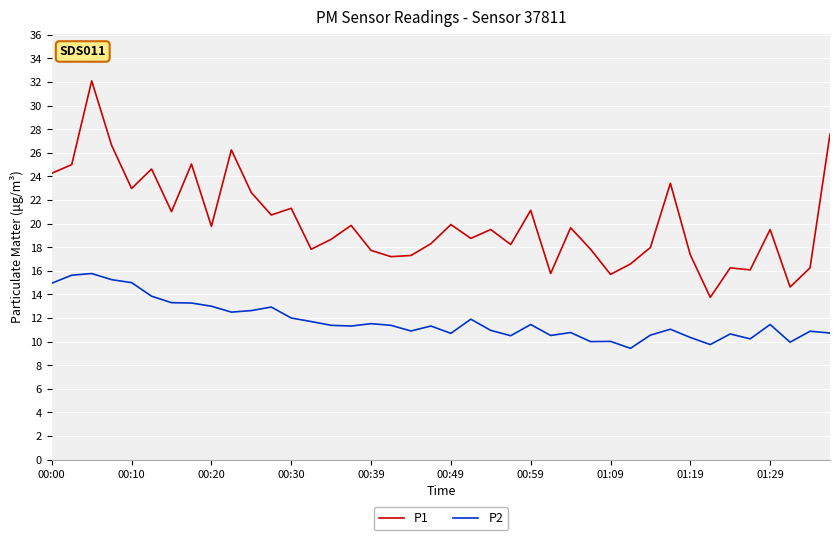

List the series in order of their peak value, lowest first.

P2, P1